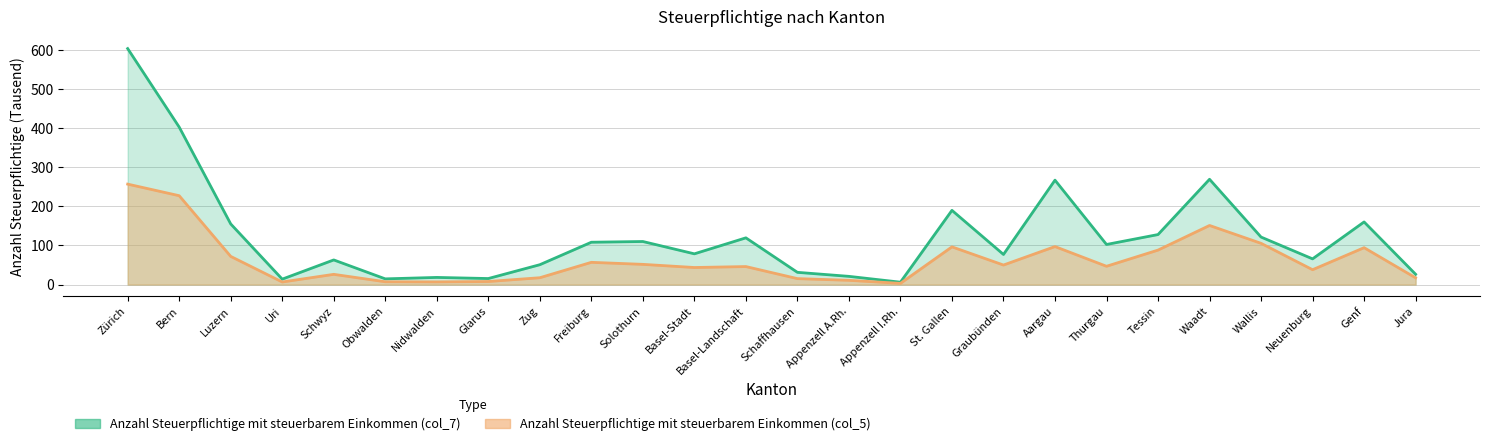

True or false: Anzahl Steuerpflichtige mit steuerbarem Einkommen (col_7) and Anzahl Steuerpflichtige mit steuerbarem Einkommen (col_5) intersect in this chart.

False